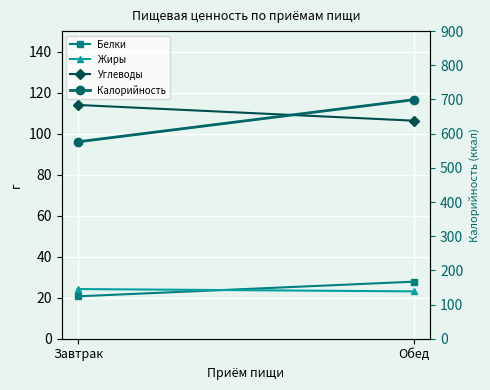

Reading left to right, transcribe all the data shown in this chart.

Белки: Завтрак=20.7	Обед=27.8
Жиры: Завтрак=24.2	Обед=23.1
Углеводы: Завтрак=114.0	Обед=106.3
Калорийность: Завтрак=576.2	Обед=699.2